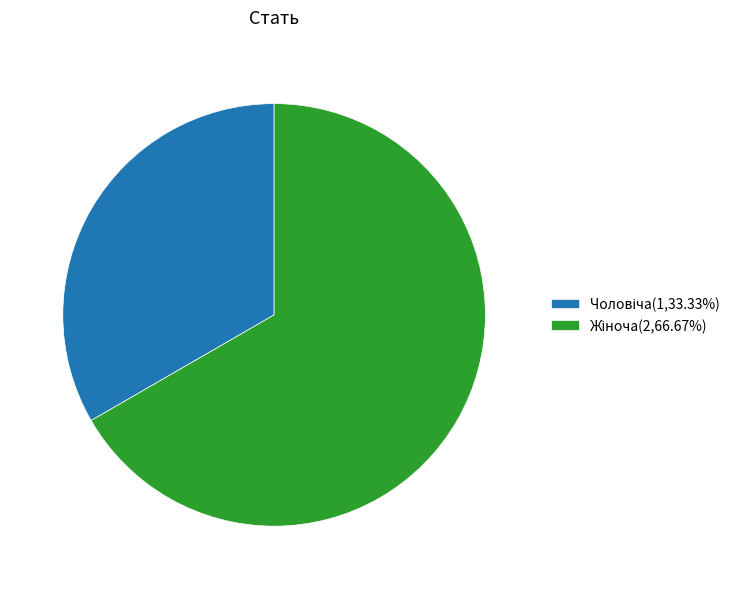

Is there any slice that represents more than half of the pie?

Yes